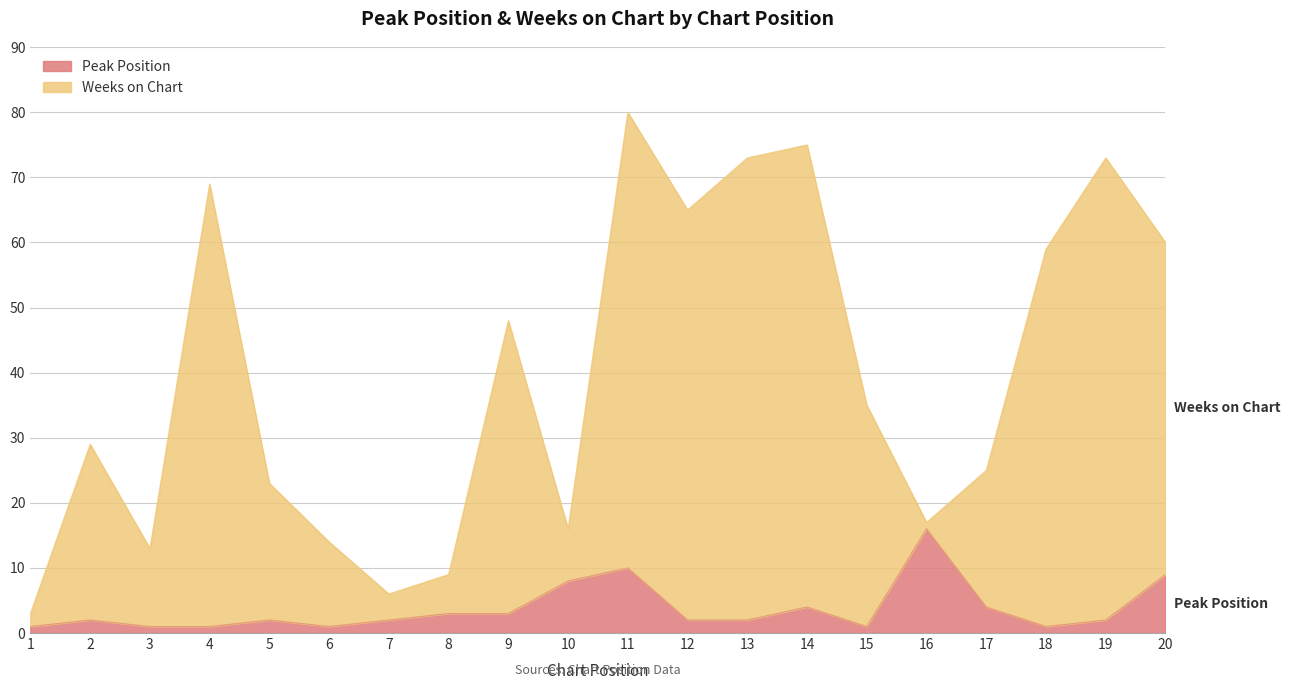

True or false: Peak Position and Weeks on Chart intersect in this chart.

False